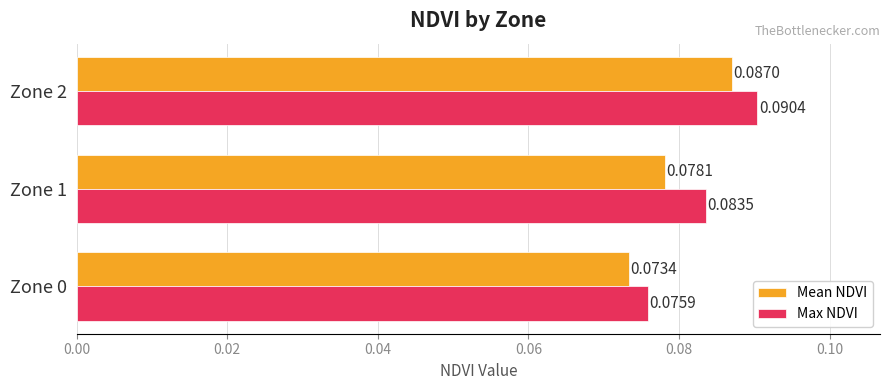

Which series has the widest spread of values?

Max NDVI